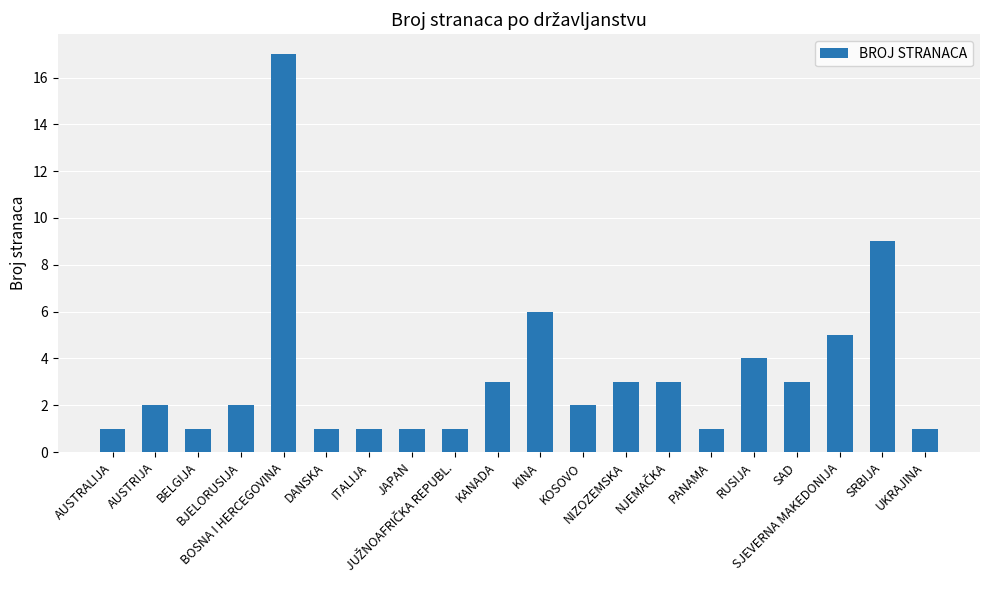

What is the maximum value shown in the chart?

17